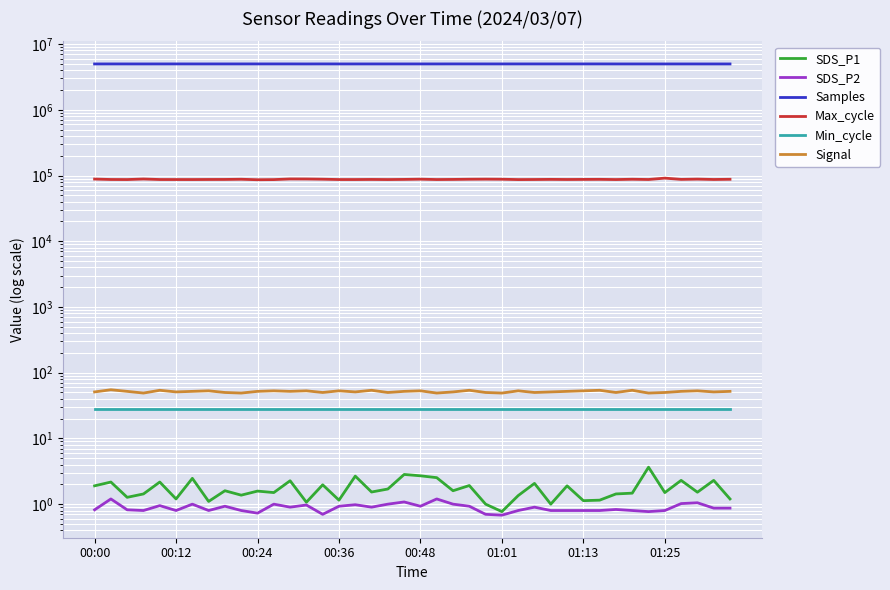

Which series has the largest range (max minus min)?

Samples